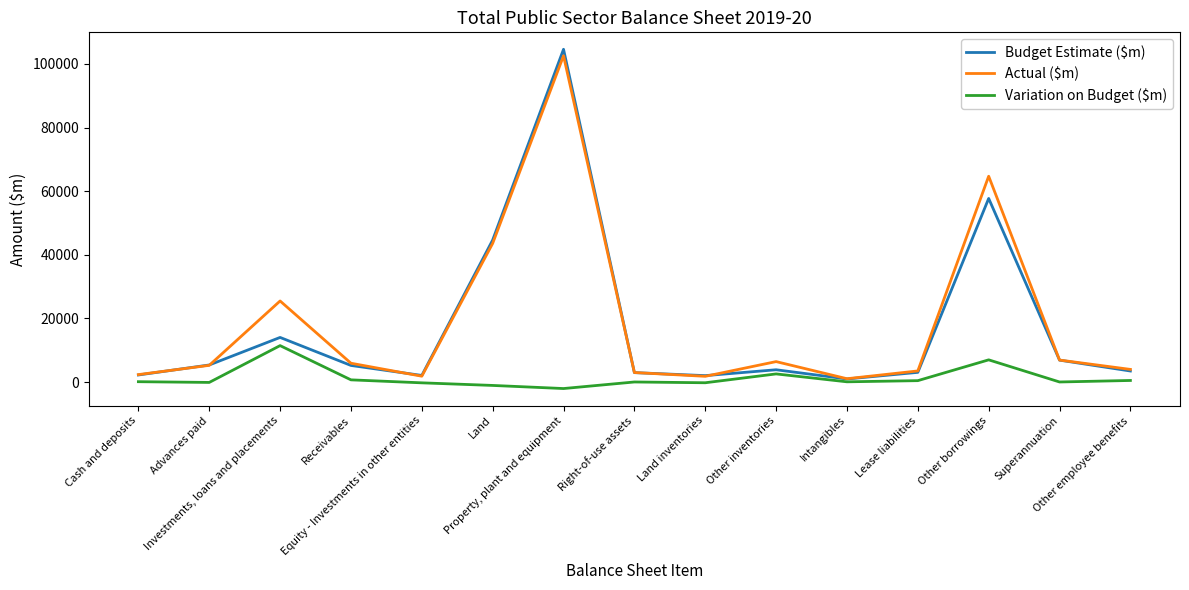

What is the maximum value shown in the chart?

104610